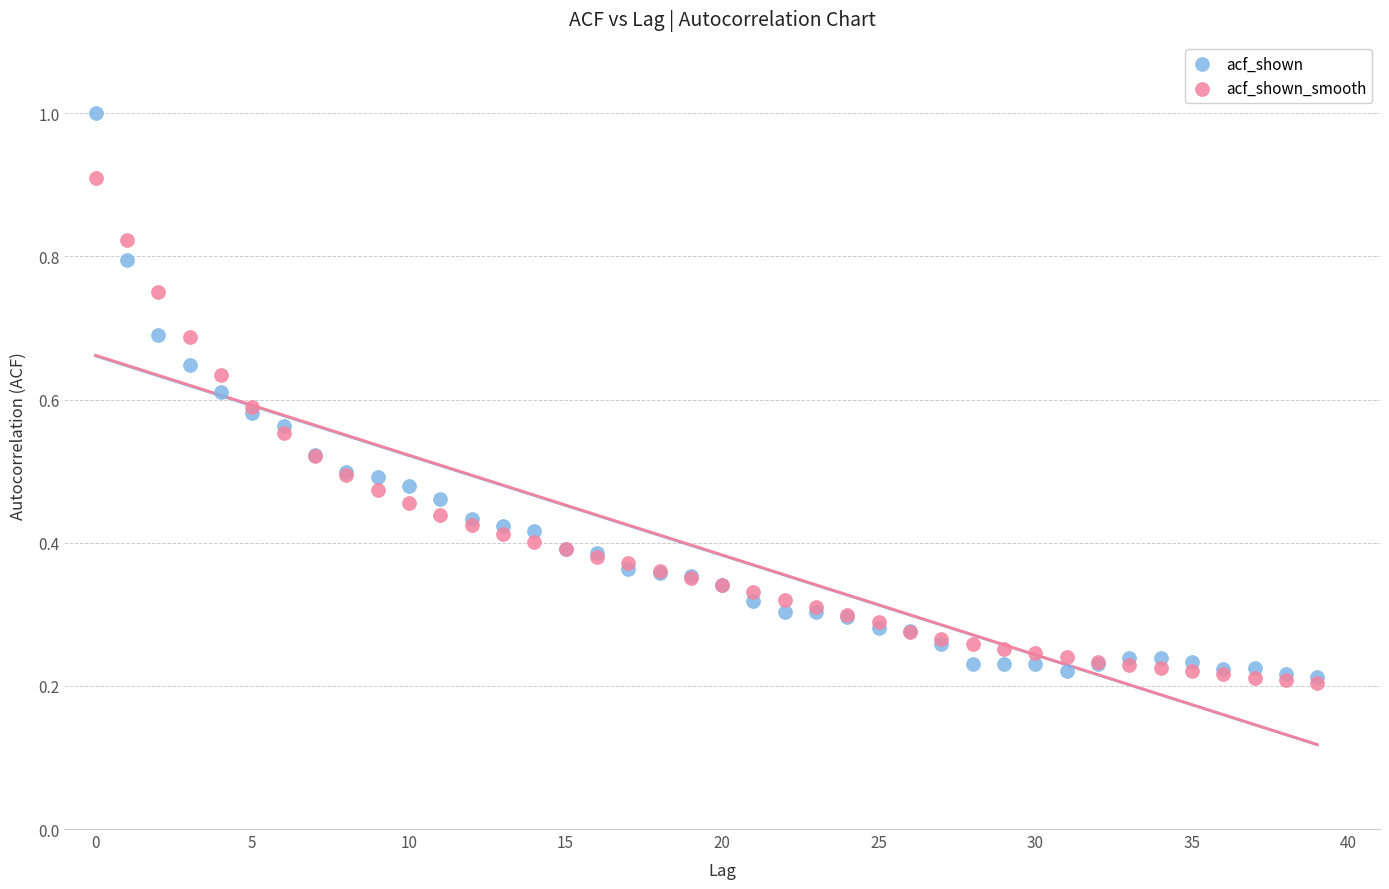

What are all the series names shown in the legend?

acf_shown, acf_shown_smooth